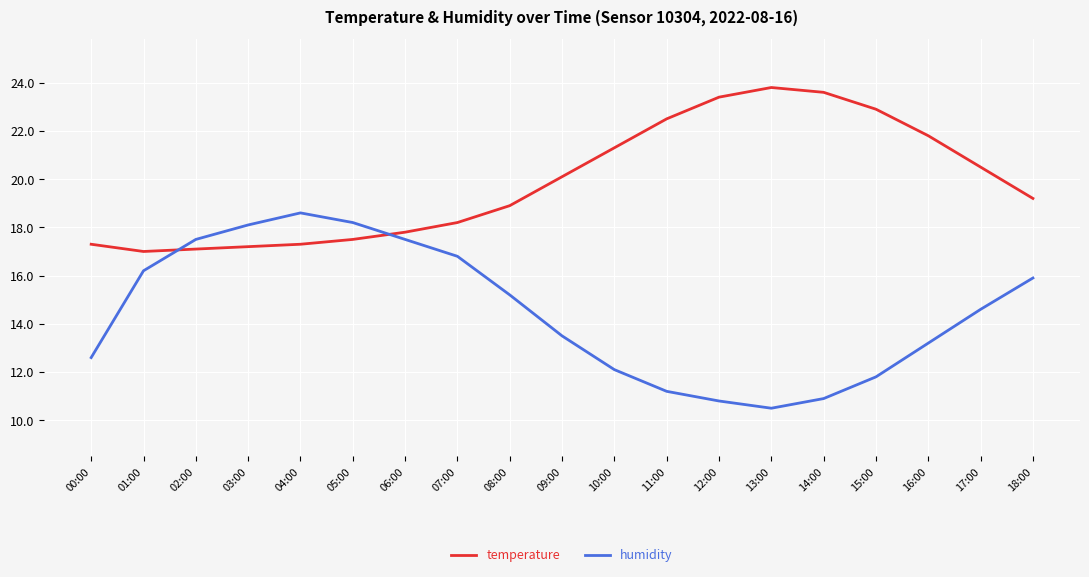

True or false: temperature has more than 2 interior local peaks.

False